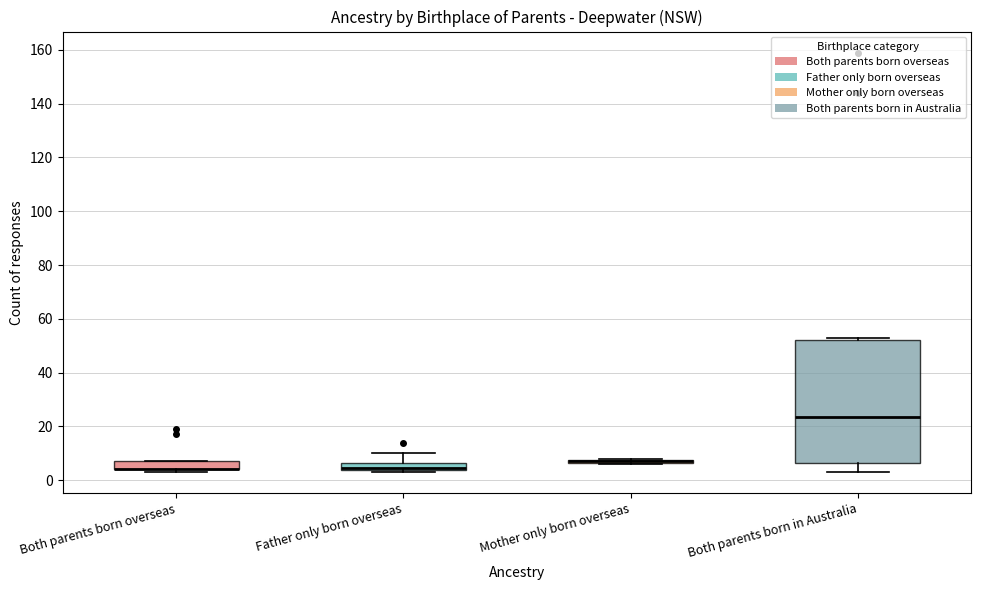

Which box is the tallest, from its lower edge to its upper edge?

Both parents born in Australia